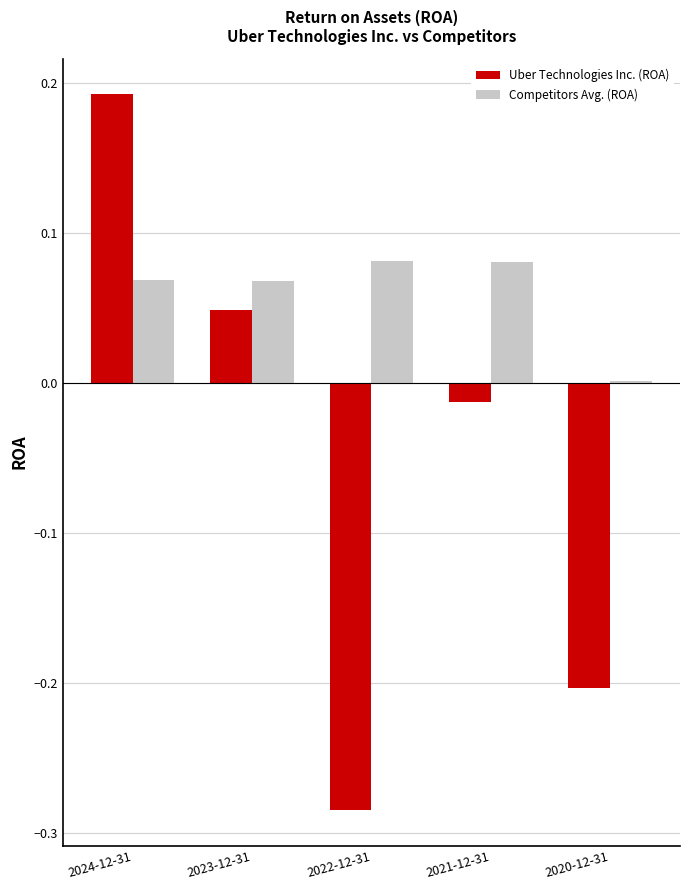

The Uber Technologies Inc. (ROA) series shows 0.0 at 2023-12-31. True or false?

True